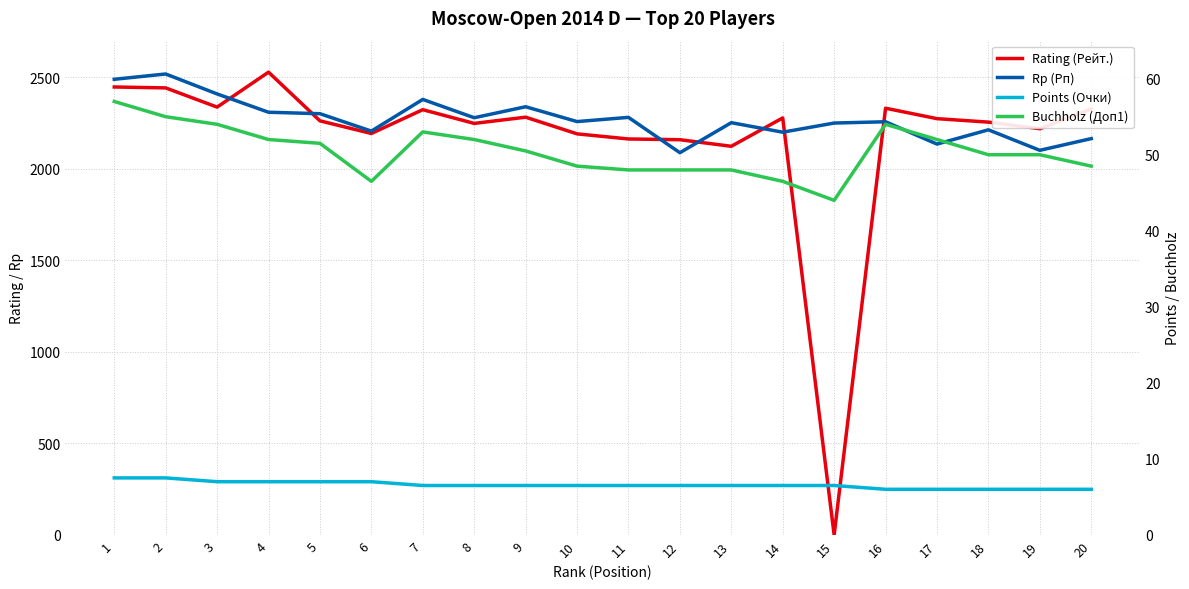

Count the number of data series in this chart.

4